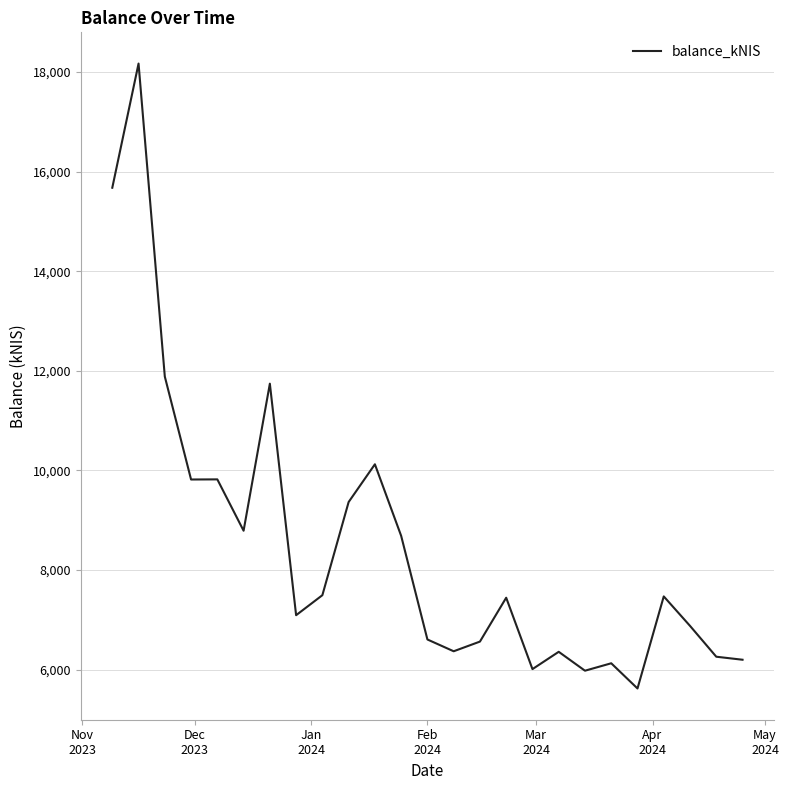

How many lines are shown in the chart?

1